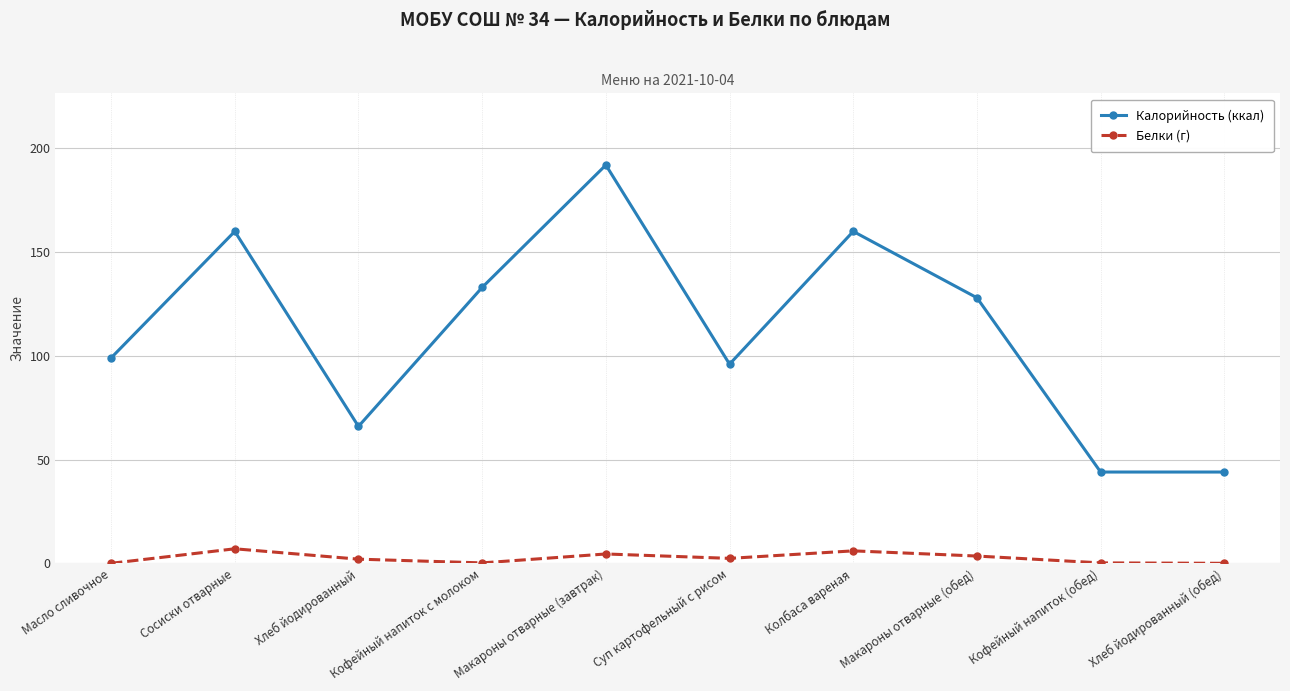

Between Масло сливочное and Кофейный напиток (обед), which series saw the biggest shift?

Калорийность (ккал)